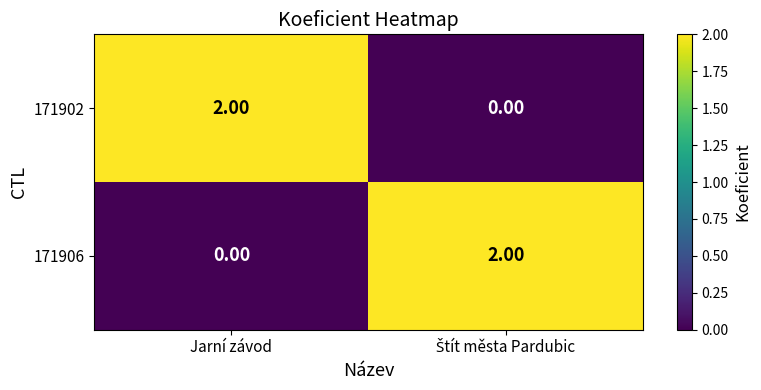

At which label does 171906 reach its minimum?

Jarní závod